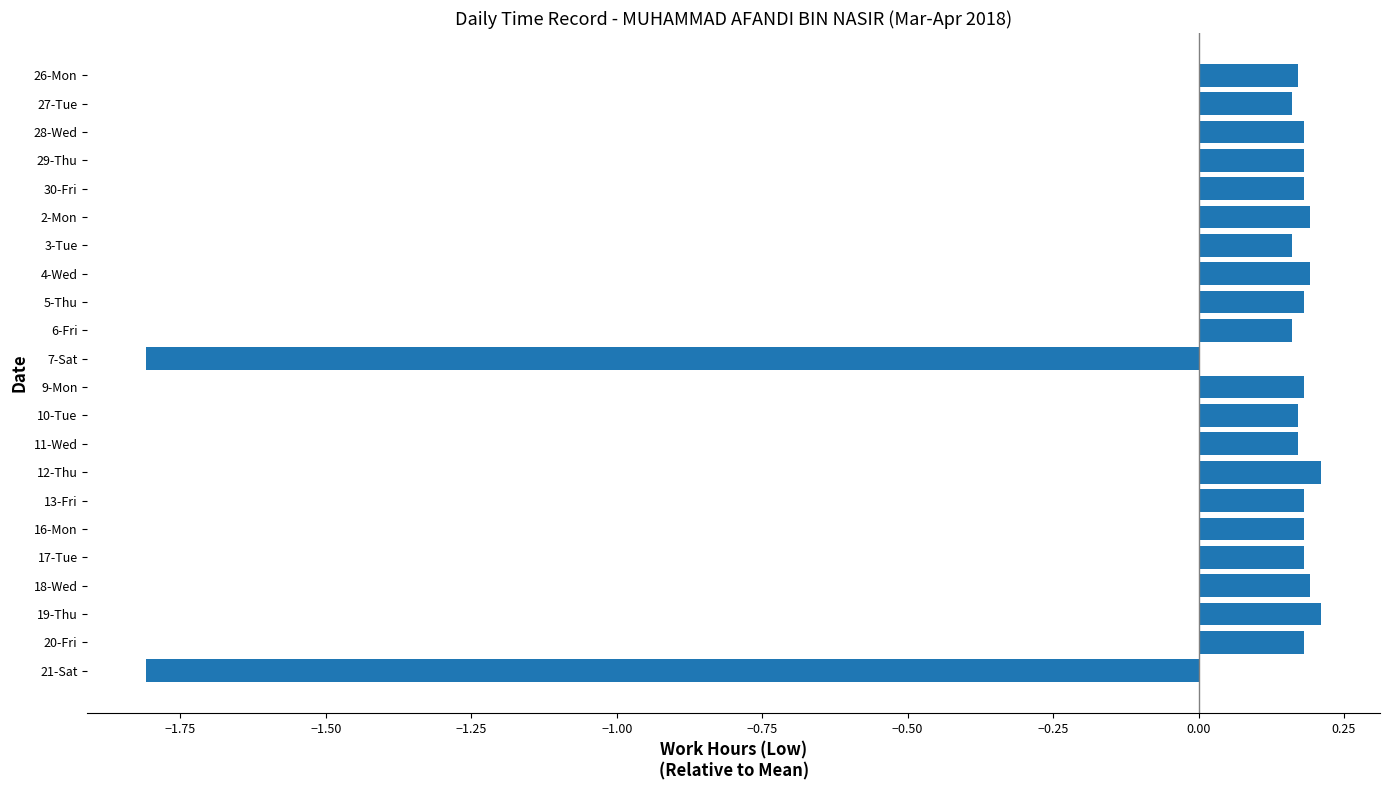

What is the minimum value shown in the chart?

-1.8